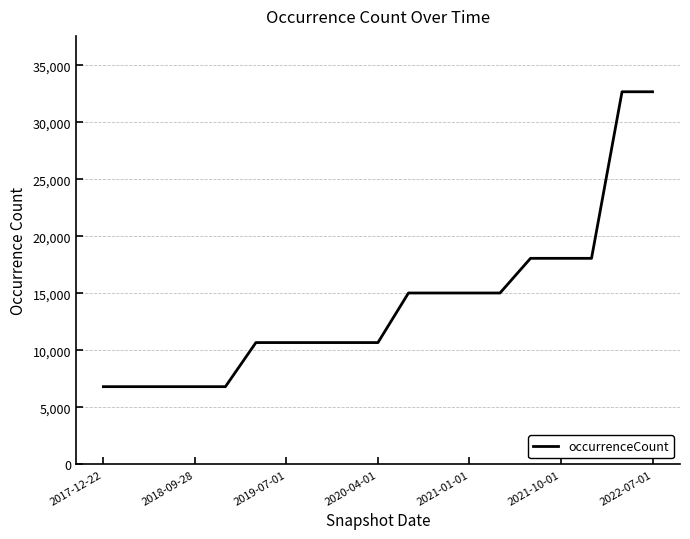

What is the difference between the maximum and minimum values?

25878